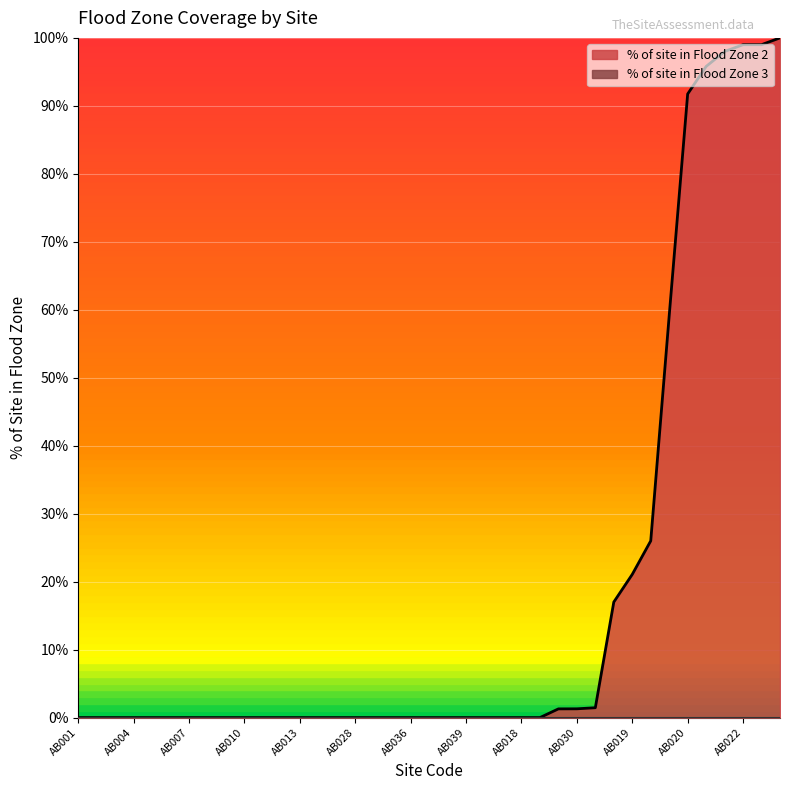

Which series changed the most between AB008 and AB016?

% of site in Flood Zone 3